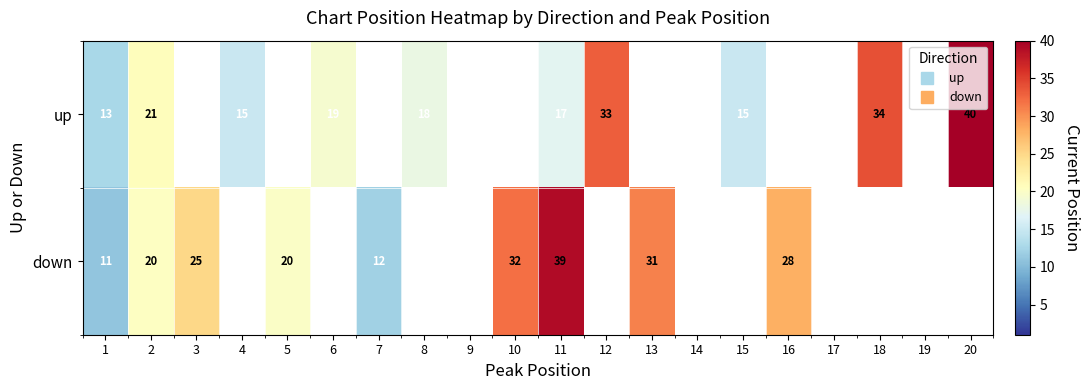

The value of up at 6 is 30.2. True or false?

False